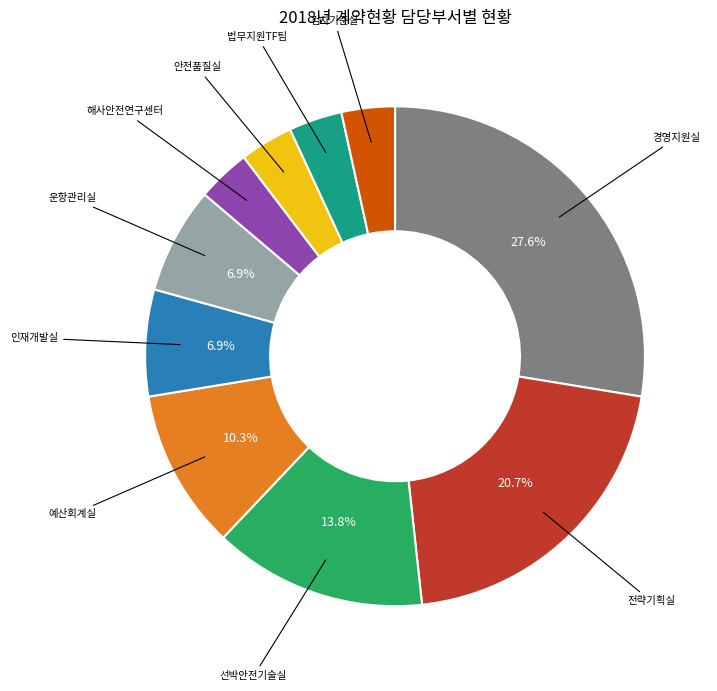

Is there a majority slice in this chart?

No